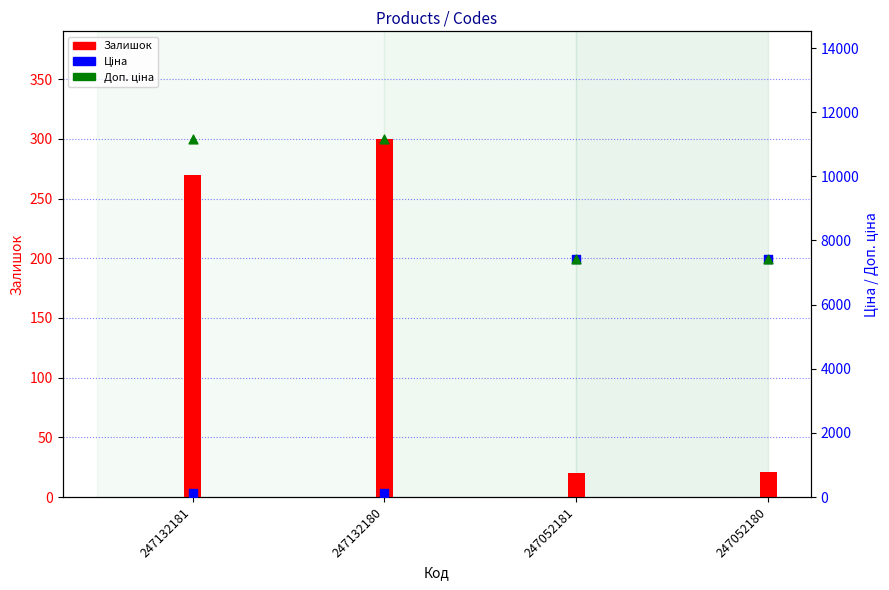

What is the total value across all series at 247052180?

14893.3